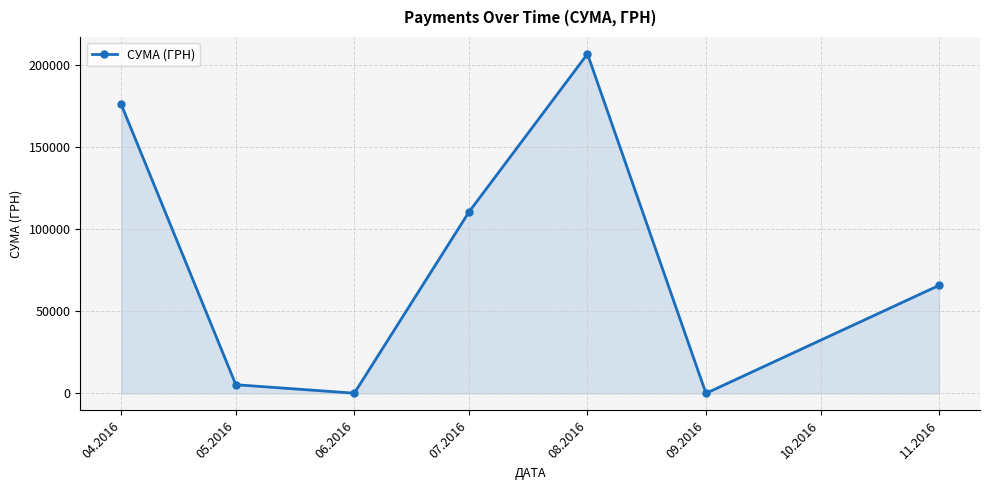

How many points are higher than both their immediate neighbors (excluding endpoints)?

1